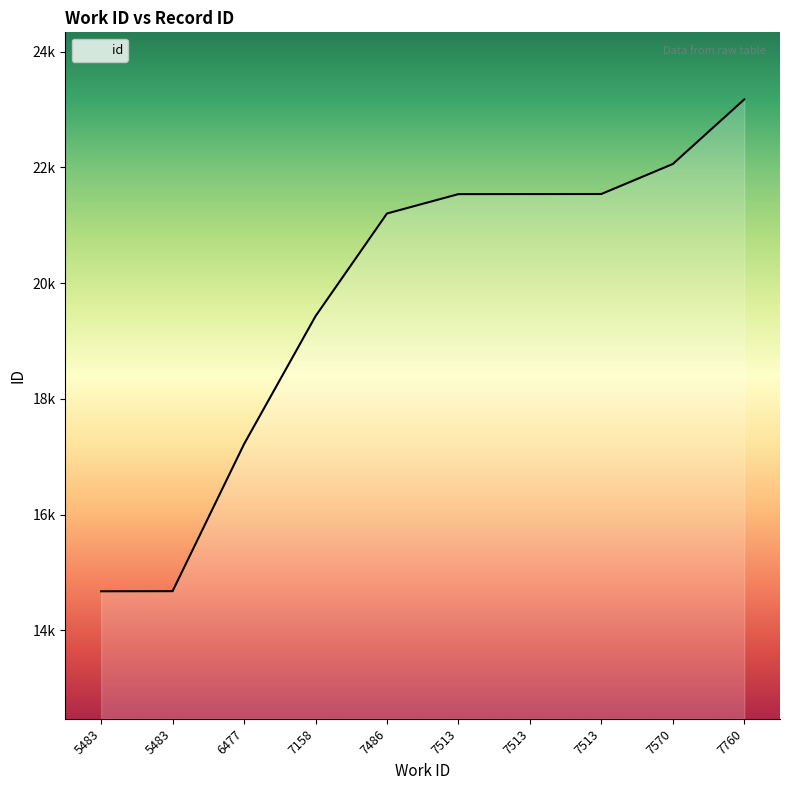

Does the chart display data point markers on the line(s)?

No